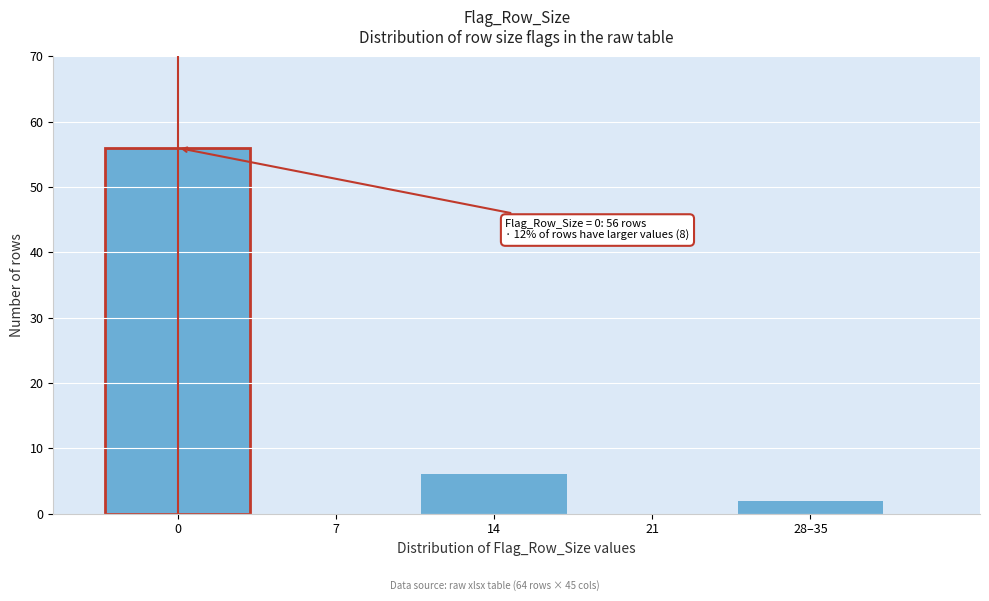

Reading right to left, list all the values displayed in this chart.

28–35=2	21=0	14=6	7=0	0=56